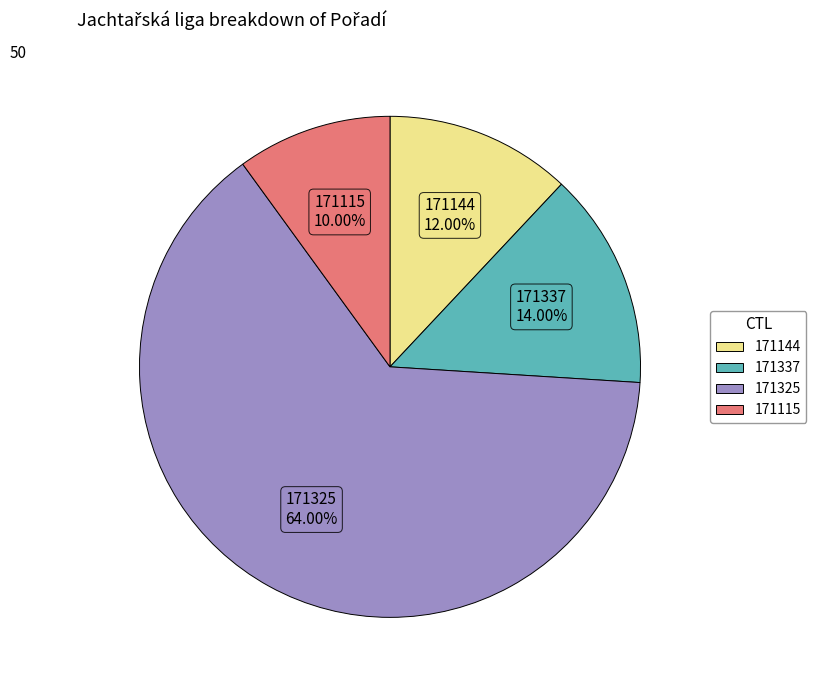

To the nearest percent, what is the combined percentage of 171325 and 171337?

78%